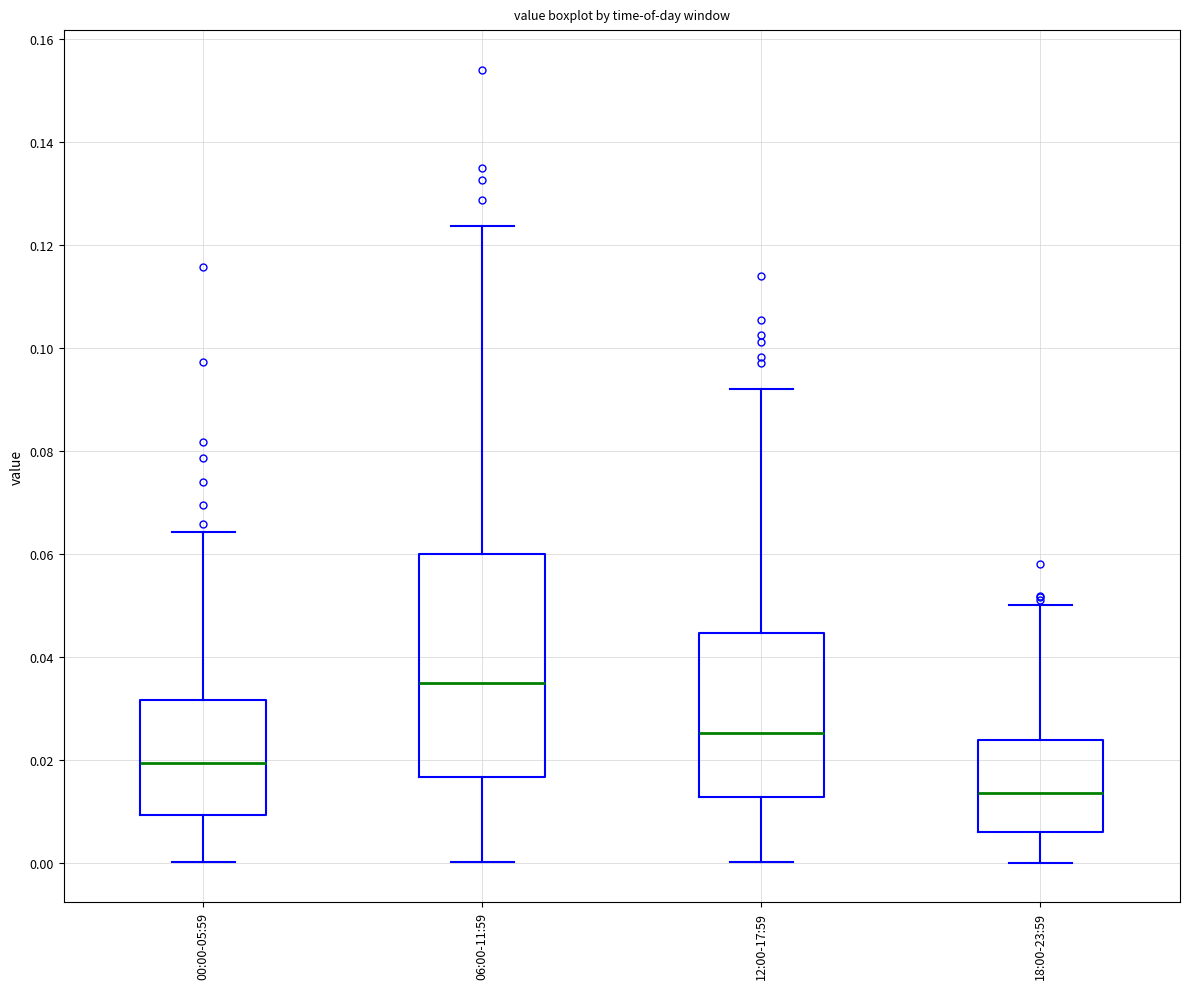

Reading left to right, transcribe this box plot: for each box, give where its median line is, the range the box spans, and where its two whiskers end, as read against the y-axis. The values are not printed on the chart, so give them approximately, as read against the axis.

00:00-05:59: median 0.020, box 0.010 to 0.032, whiskers 0.000 to 0.064
06:00-11:59: median 0.034, box 0.016 to 0.060, whiskers 0.000 to 0.124
12:00-17:59: median 0.026, box 0.012 to 0.044, whiskers 0.000 to 0.092
18:00-23:59: median 0.014, box 0.006 to 0.024, whiskers 0.000 to 0.050